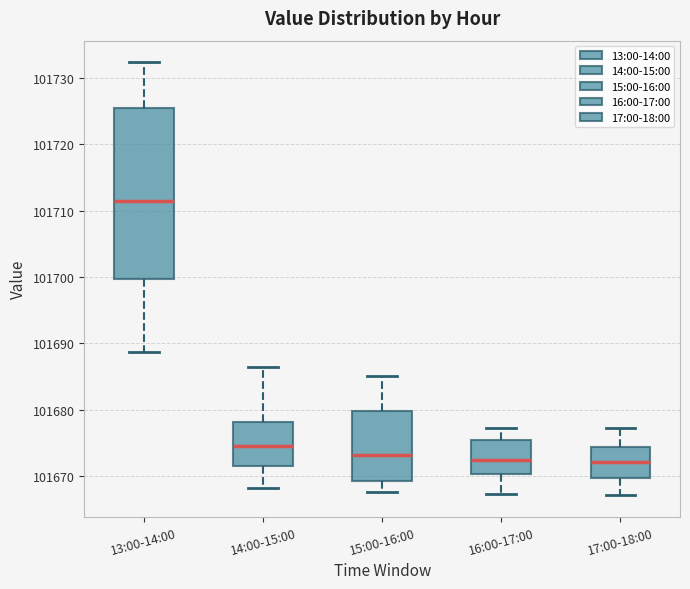

Where is the upper edge of the box for 13:00-14:00 on the y-axis? The values are not printed on the chart, so give them approximately, as read against the axis.

101725